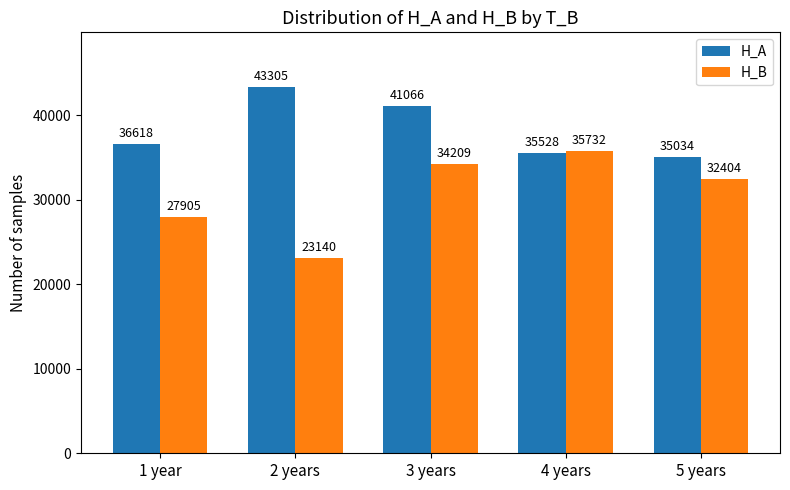

What are all the series names shown in the legend?

H_A, H_B